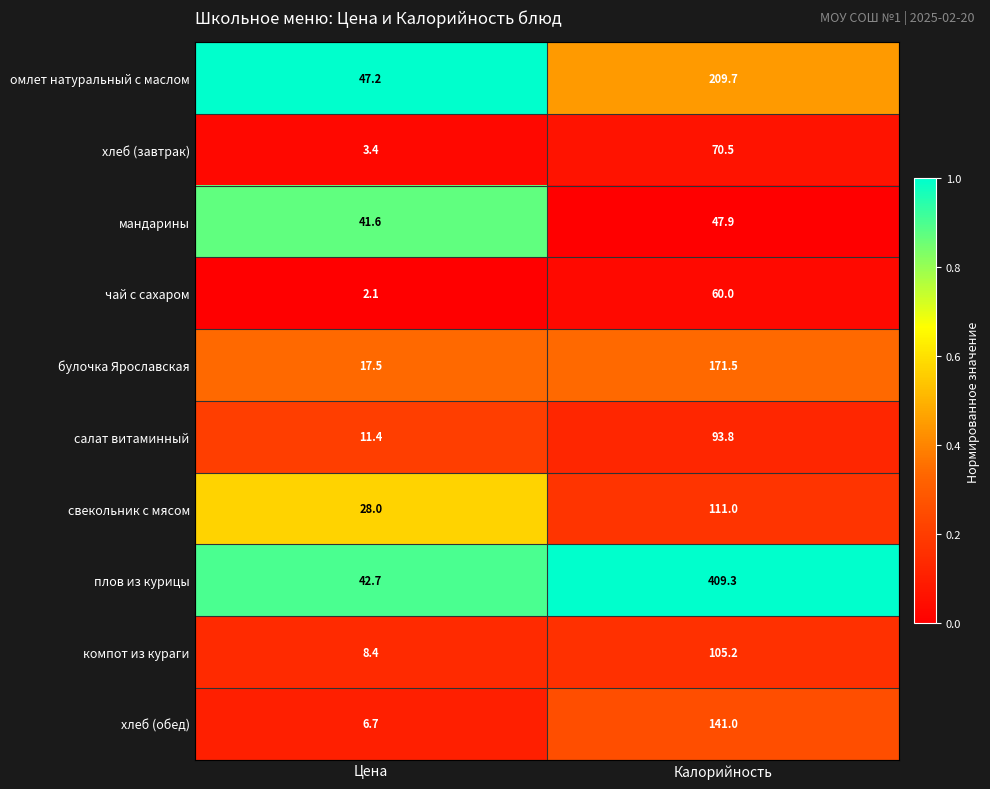

What is the minimum value for компот из кураги?

8.4